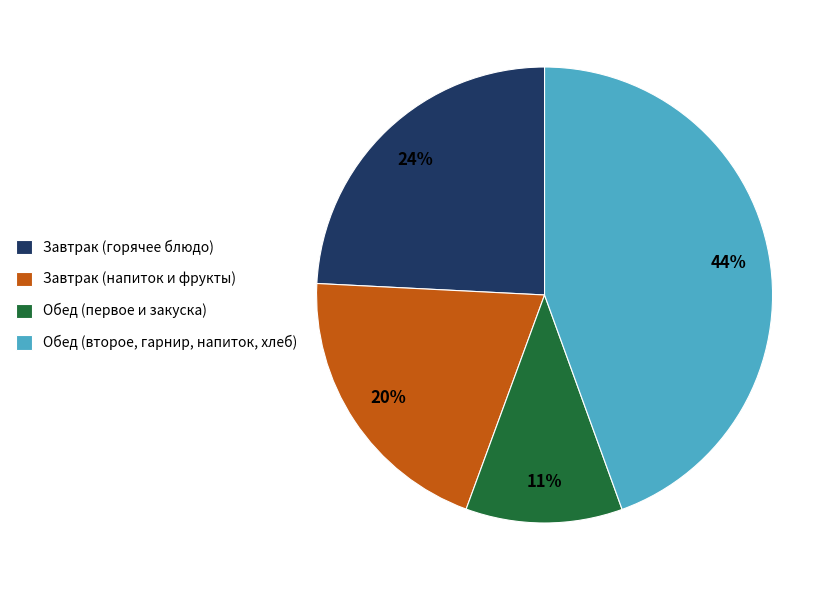

To the nearest percent, what is the difference between the Обед (второе, гарнир, напиток, хлеб) and Завтрак (напиток и фрукты) slice percentages?

24%